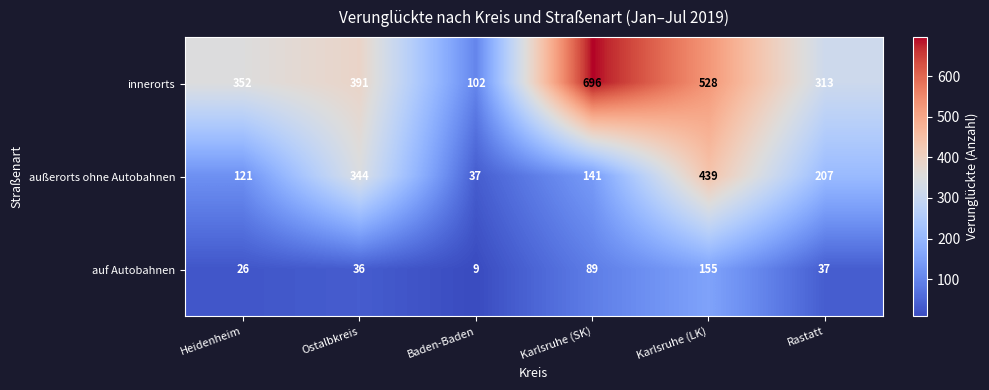

Reading left to right, list all the values displayed in this chart.

innerorts: 352	391	102	696	528	313
außerorts ohne Autobahnen: 121	344	37	141	439	207
auf Autobahnen: 26	36	9	89	155	37